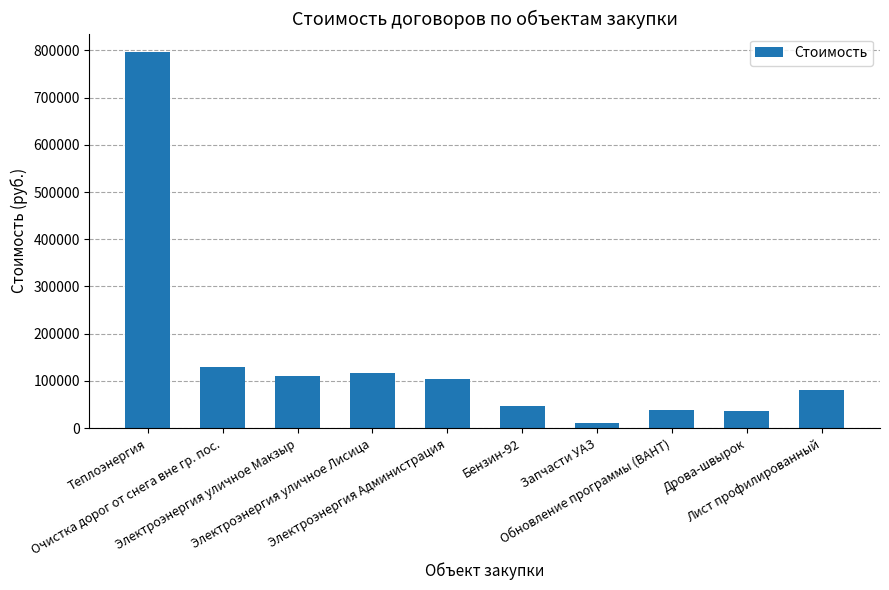

How many series are shown in this chart?

1